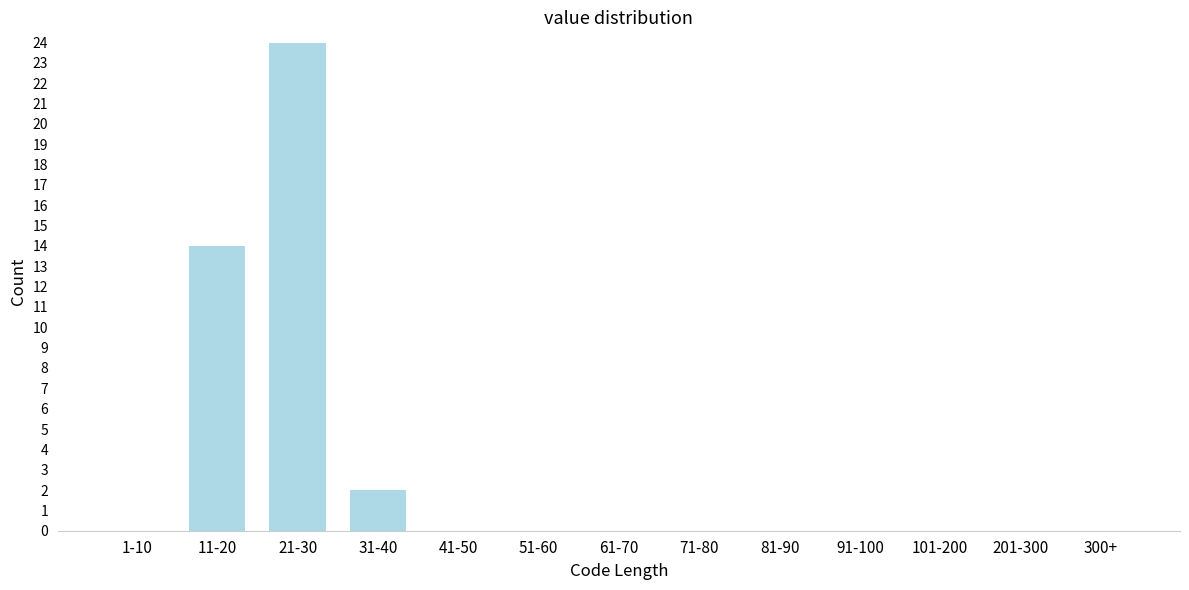

Reading left to right, what are all the values shown in this chart?

1-10=0	11-20=14	21-30=24	31-40=2	41-50=0	51-60=0	61-70=0	71-80=0	81-90=0	91-100=0	101-200=0	201-300=0	300+=0